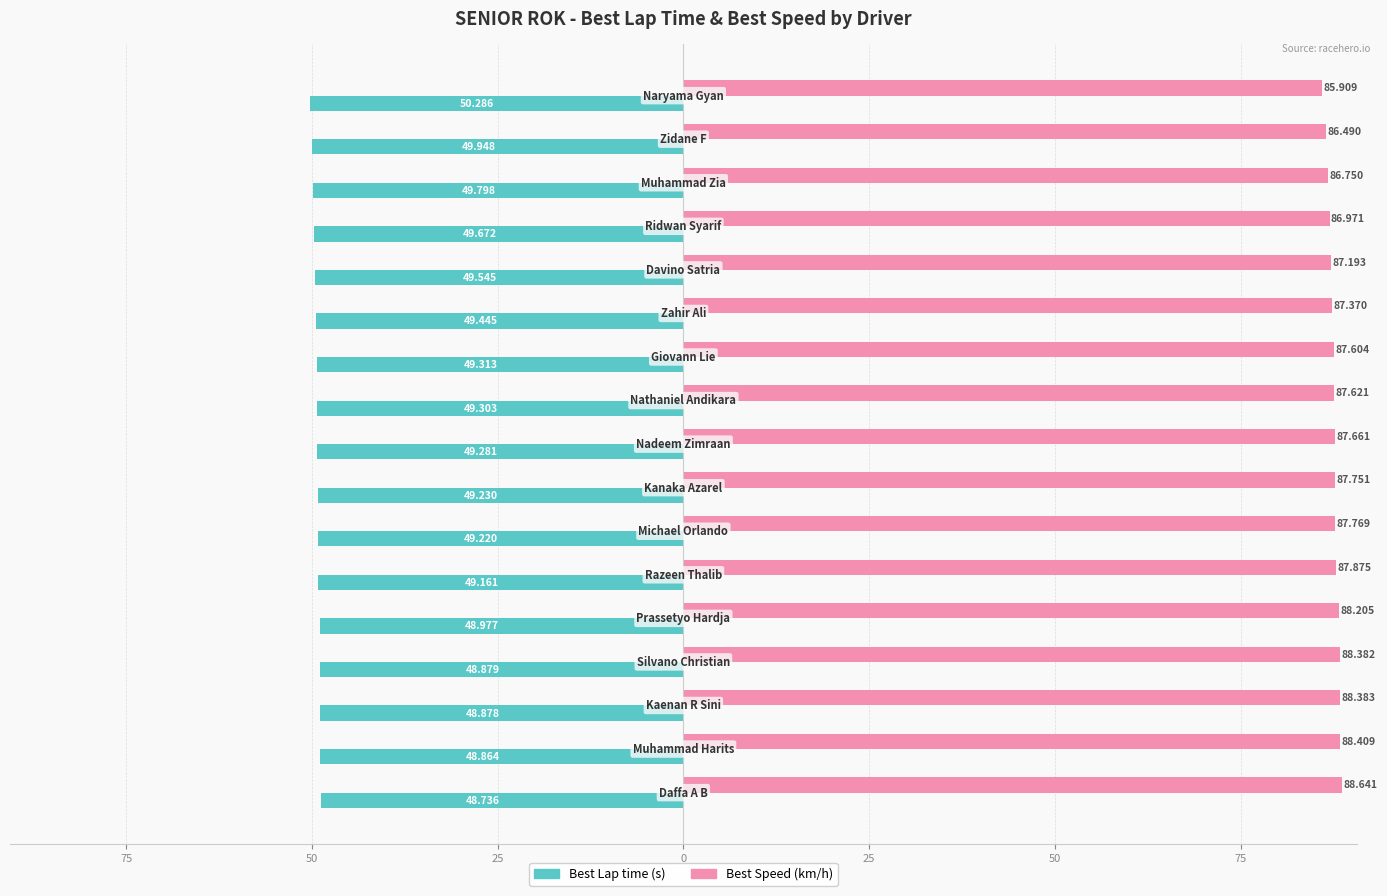

Reading left to right, list all the values displayed in this chart.

Best Lap time: -48.7	-48.9	-48.9	-48.9	-49.0	-49.2	-49.2	-49.2	-49.3	-49.3	-49.3	-49.4	-49.5	-49.7	-49.8	-49.9	-50.3
Best Speed: 88.6	88.4	88.4	88.4	88.2	87.9	87.8	87.8	87.7	87.6	87.6	87.4	87.2	87.0	86.8	86.5	85.9